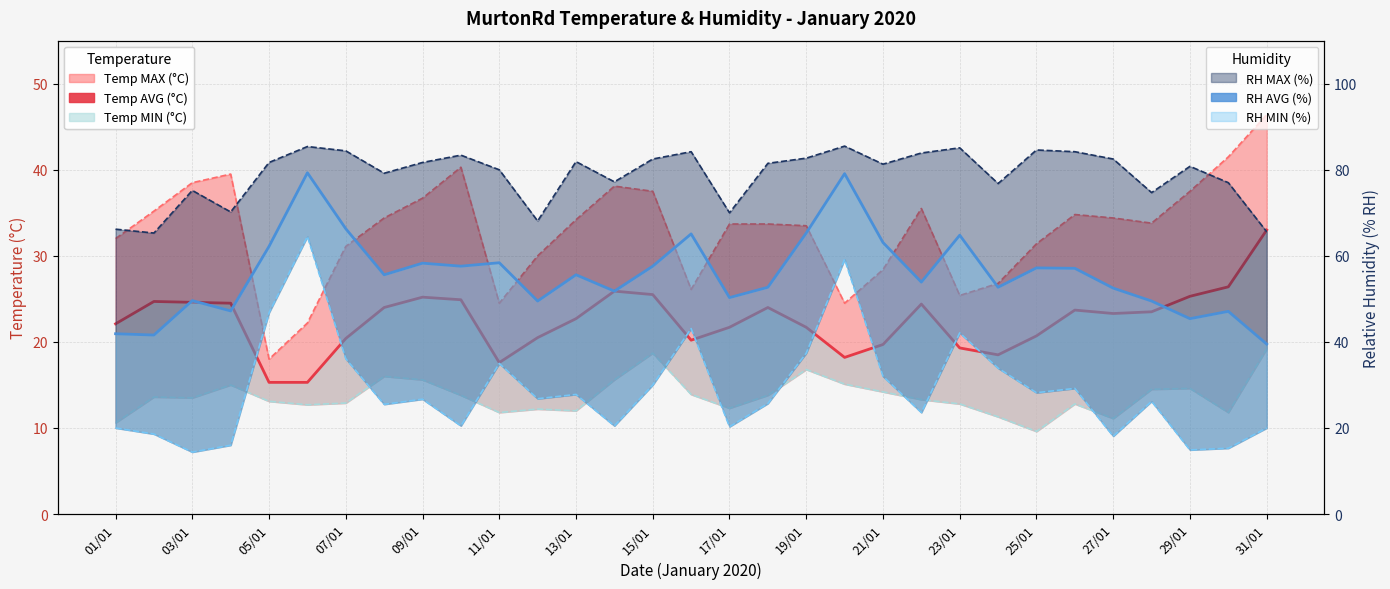

At 19, list the series in order from largest to smallest.

RH AVG, Temp AVG